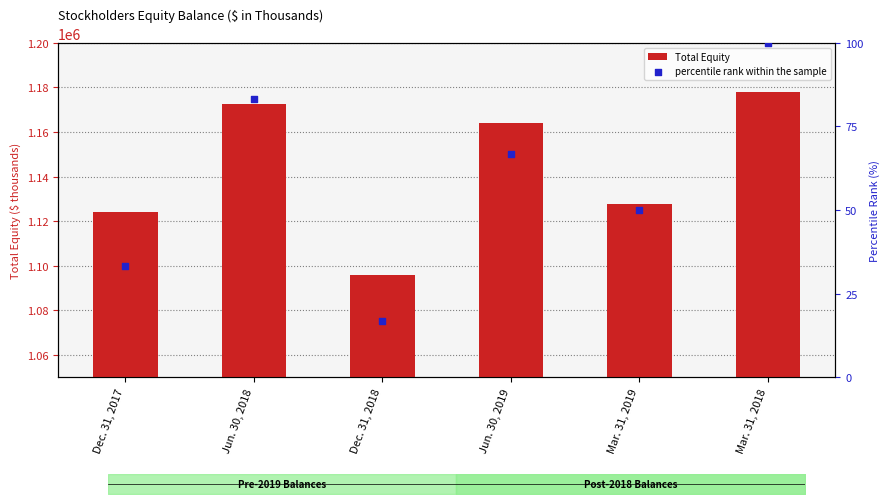

Which series has the widest spread of Y values?

Total Equity